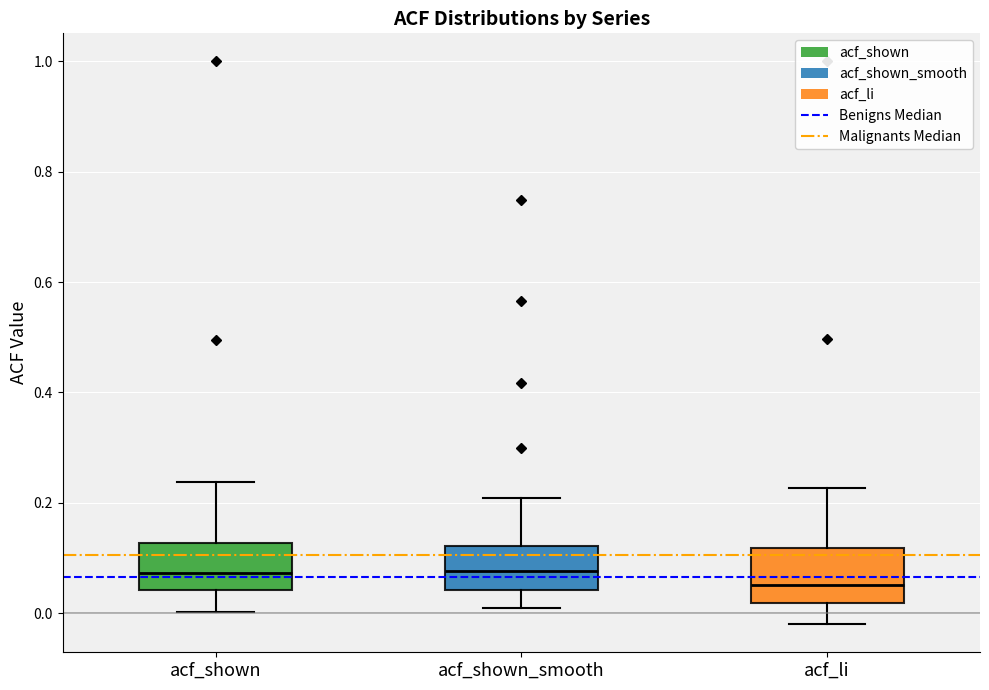

Reading left to right, read every box against the y-axis: the position of its median line, the range the box covers, and the ends of its whiskers. The values are not printed on the chart, so give them approximately, as read against the axis.

acf_shown: median 0.08, box 0.04 to 0.12, whiskers 0.00 to 0.24
acf_shown_smooth: median 0.08, box 0.04 to 0.12, whiskers 0.00 to 0.20
acf_li: median 0.06, box 0.02 to 0.12, whiskers -0.02 to 0.22